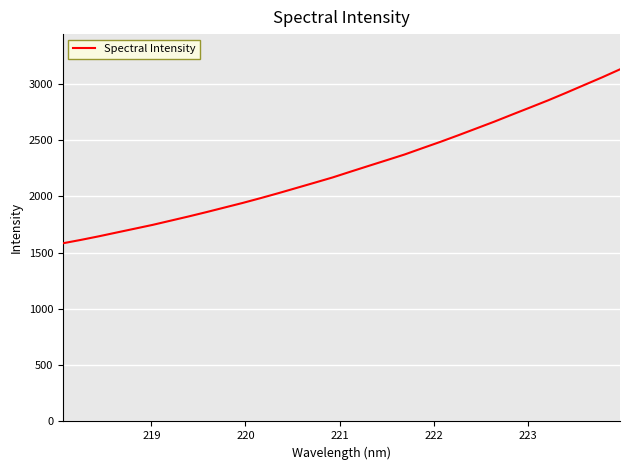

True or false: the data has more than 1 interior local peaks.

False